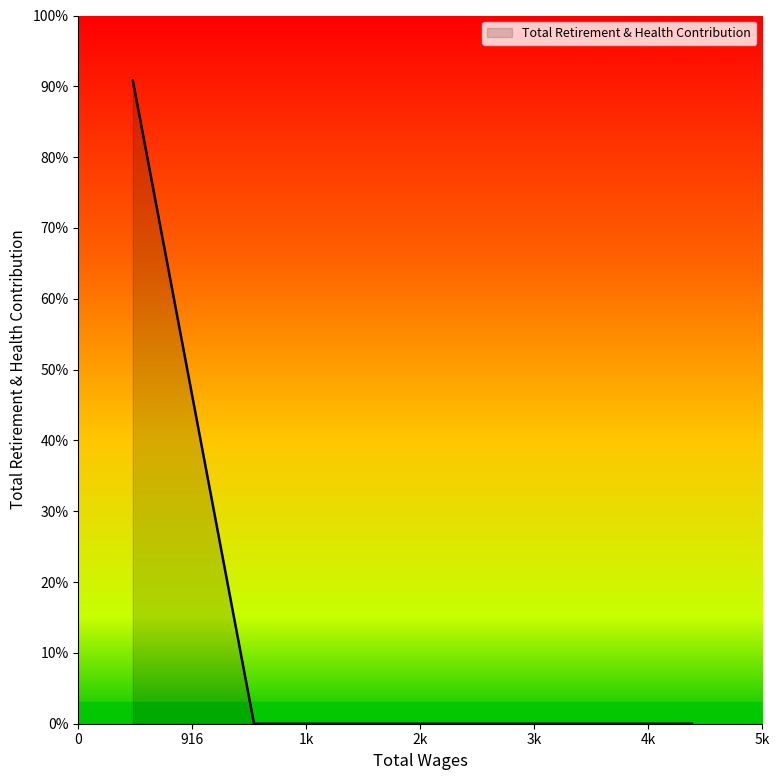

Is this an area chart (filled region under the line)?

Yes